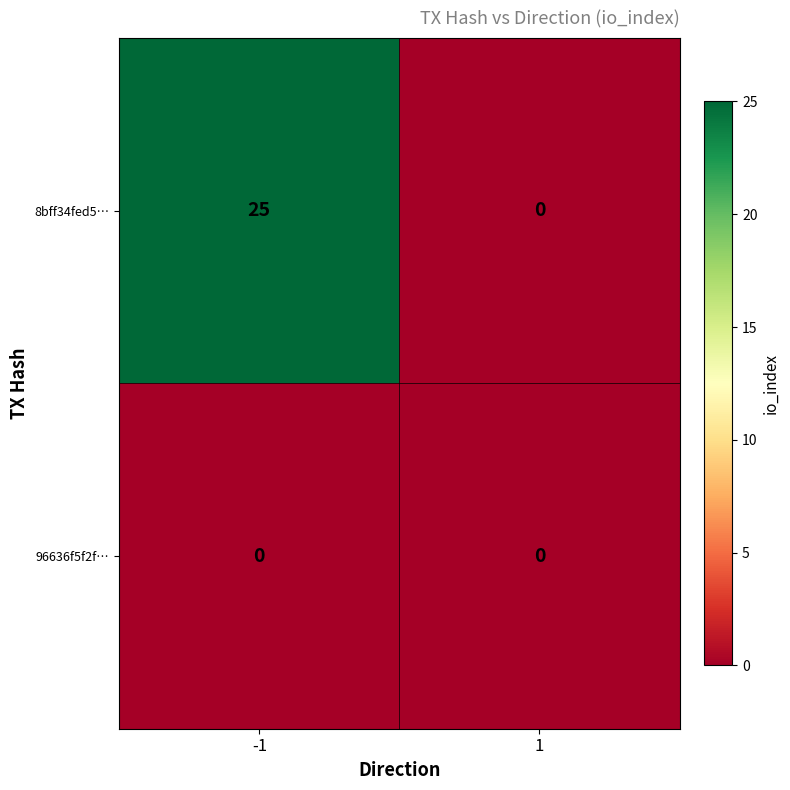

Reading left to right, transcribe all the data shown in this chart.

8bff34fed5…: 25	0
96636f5f2f…: 0	0